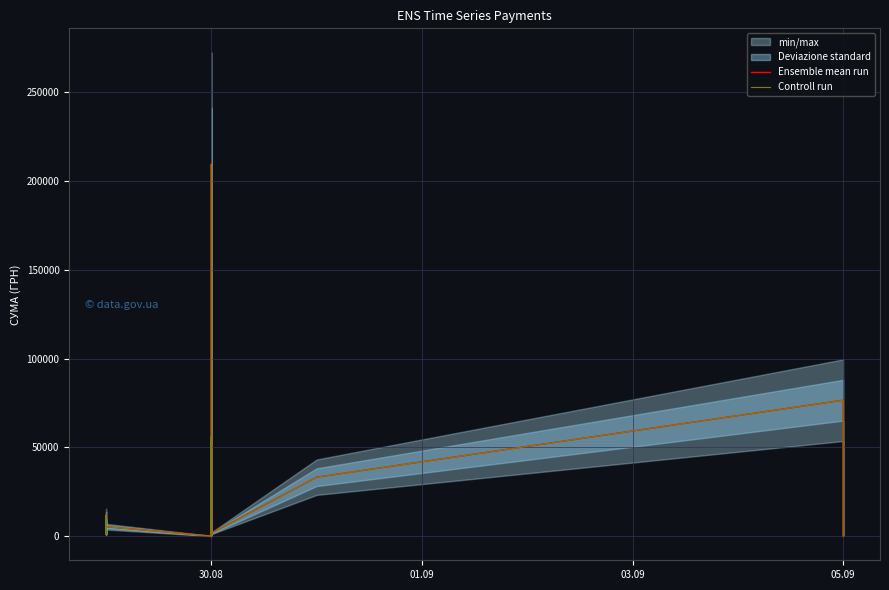

True or false: Ensemble mean run and Controll run intersect in this chart.

False